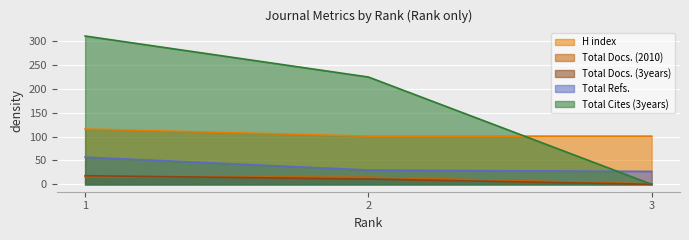

What is the total value across all series at 3?

129